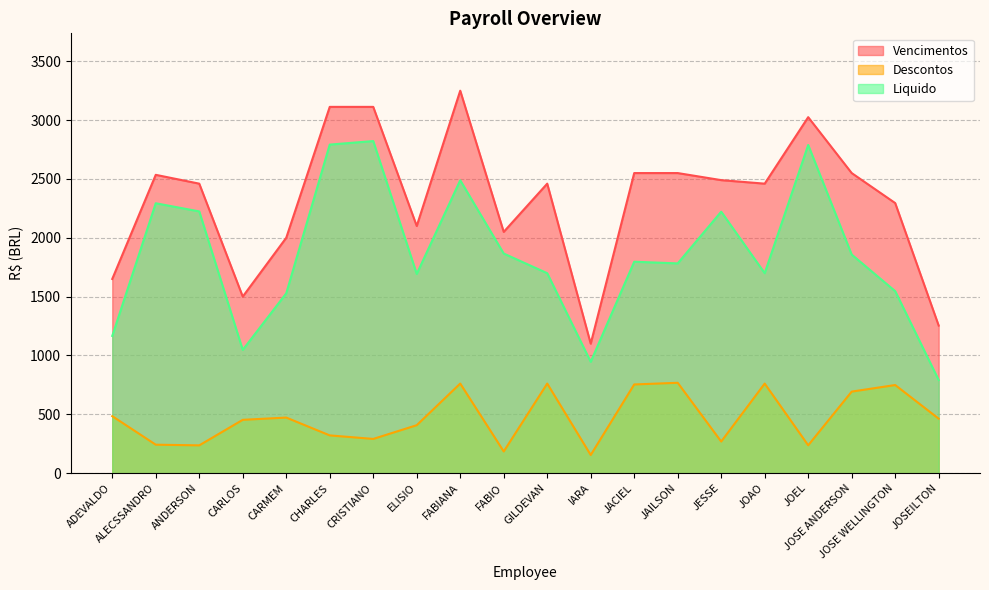

True or false: Descontos has a value of 154.0 at IARA.

True